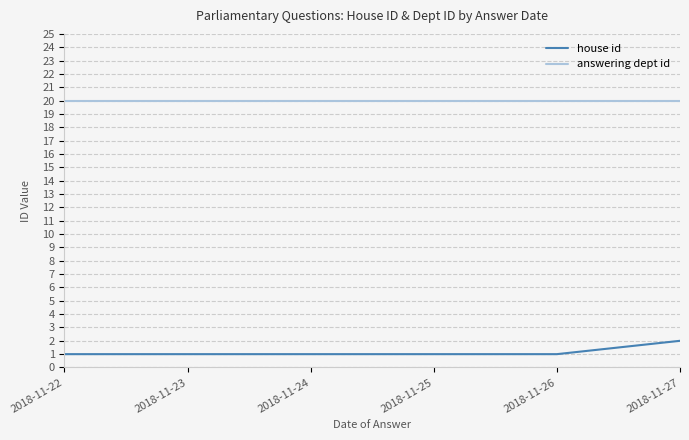

What are all the series names shown in the legend?

house id, answering dept id